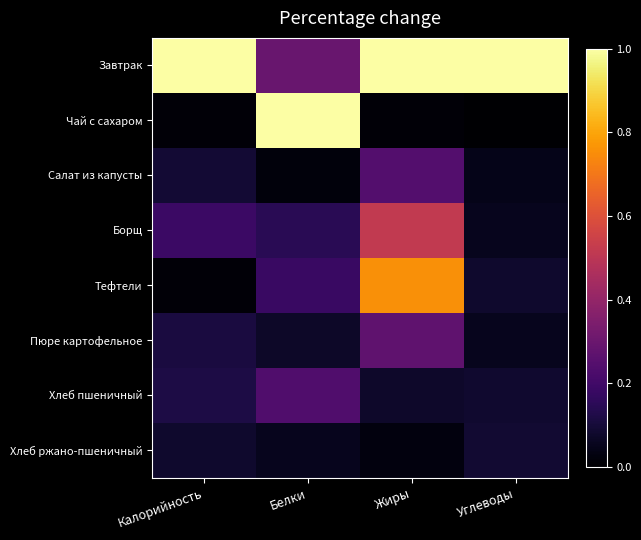

Reading right to left, extract all data points from this chart.

Завтрак: Углеводы=1.0	Жиры=1.0	Белки=0.3	Калорийность=1.0
Чай с сахаром: Углеводы=0.0	Жиры=0.0	Белки=1.0	Калорийность=0.0
Салат из капусты: Углеводы=0.0	Жиры=0.2	Белки=0.0	Калорийность=0.1
Борщ: Углеводы=0.1	Жиры=0.5	Белки=0.1	Калорийность=0.2
Тефтели: Углеводы=0.1	Жиры=0.8	Белки=0.2	Калорийность=0.0
Пюре картофельное: Углеводы=0.1	Жиры=0.3	Белки=0.1	Калорийность=0.1
Хлеб пшеничный: Углеводы=0.1	Жиры=0.1	Белки=0.2	Калорийность=0.1
Хлеб ржано-пшеничный: Углеводы=0.1	Жиры=0.0	Белки=0.1	Калорийность=0.1